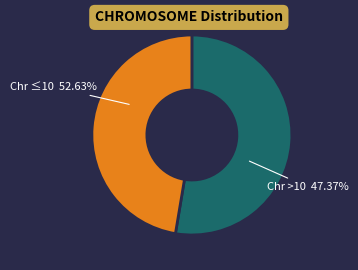

Is it true that 9 is 1% of the pie?

False